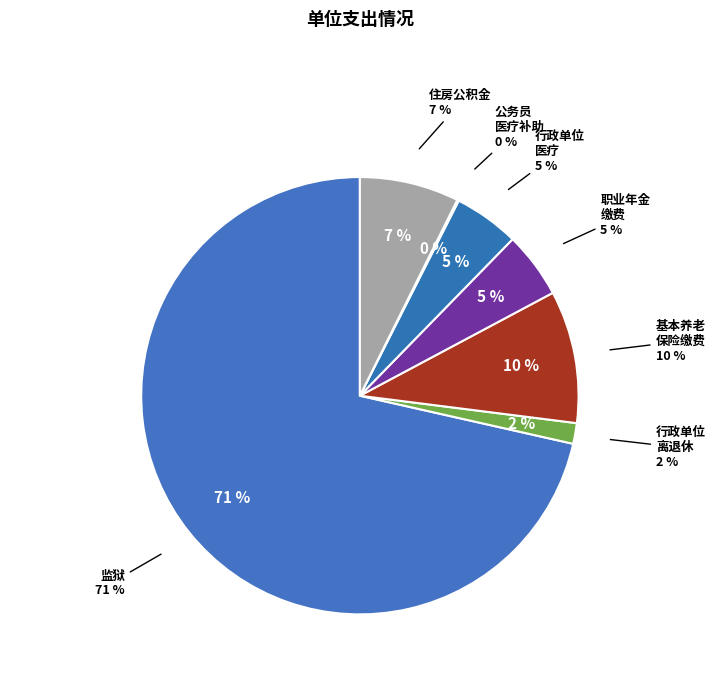

To the nearest percent, what is the difference between the largest and smallest slice percentages?

71%